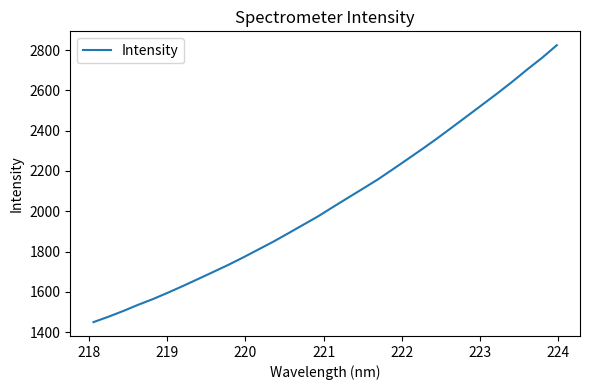

True or false: there are more than 1 points higher than both neighbors.

False